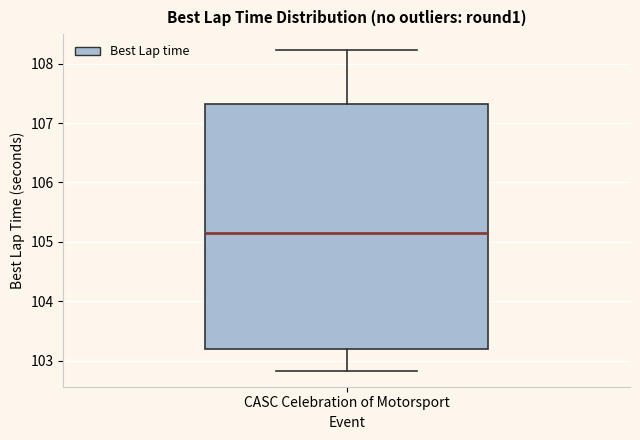

Transcribe this box plot: give where the median line is, the range the box spans, and where the two whiskers end, as read against the y-axis. The values are not printed on the chart, so give them approximately, as read against the axis.

median 105.2, box 103.2 to 107.3, whiskers 102.8 to 108.2